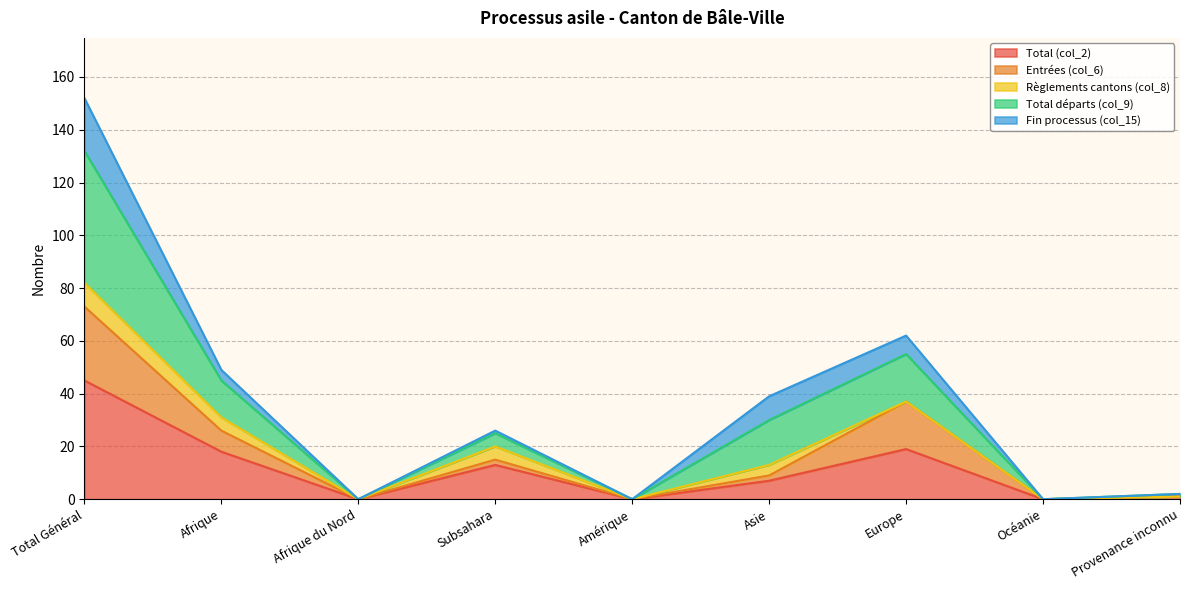

At which label does Entrées (col_6) reach its peak?

Total Général